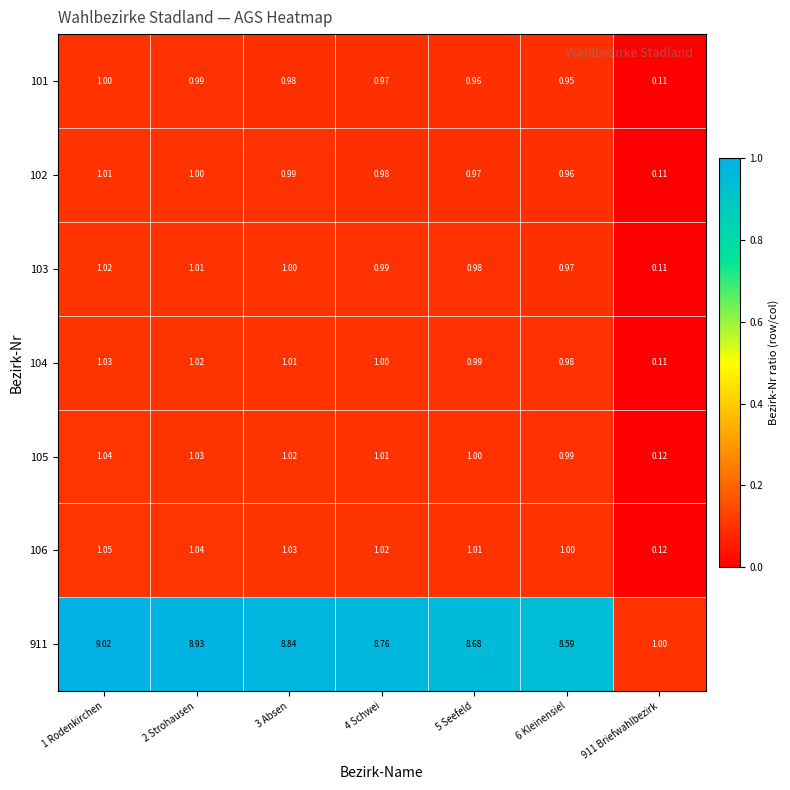

At which category is the sum across all series the highest?

1 Rodenkirchen